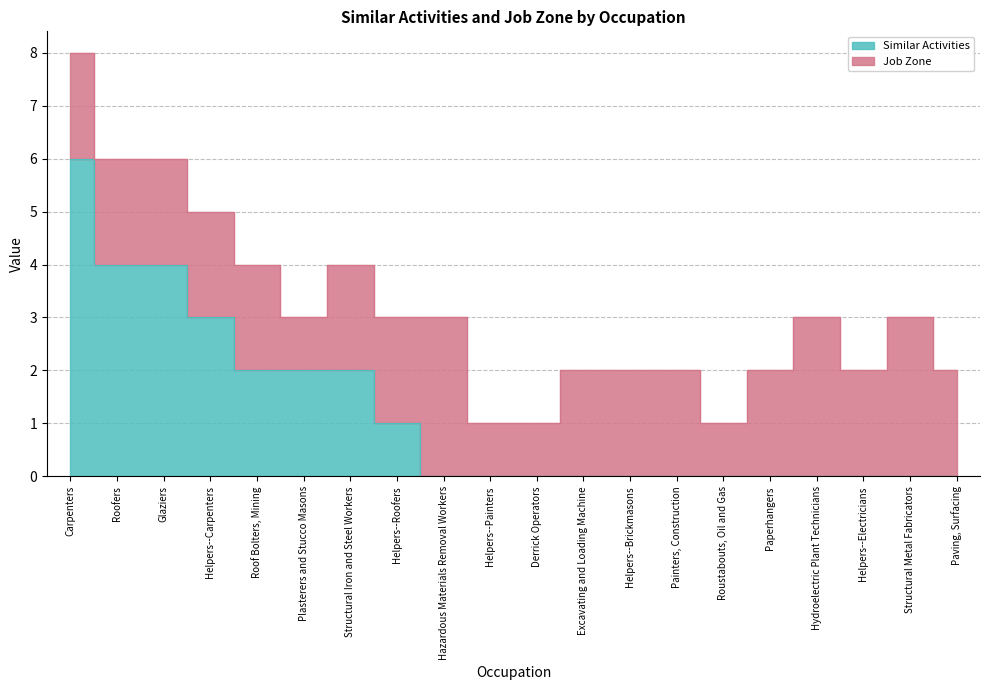

The value at Paperhangers is 3. True or false?

False